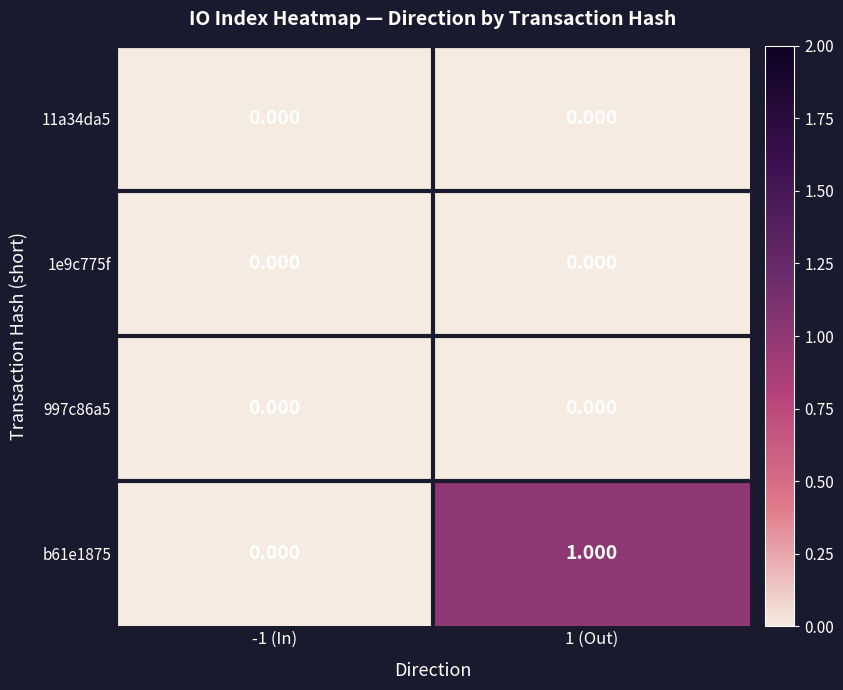

At how many categories does at least one series exceed 0?

1